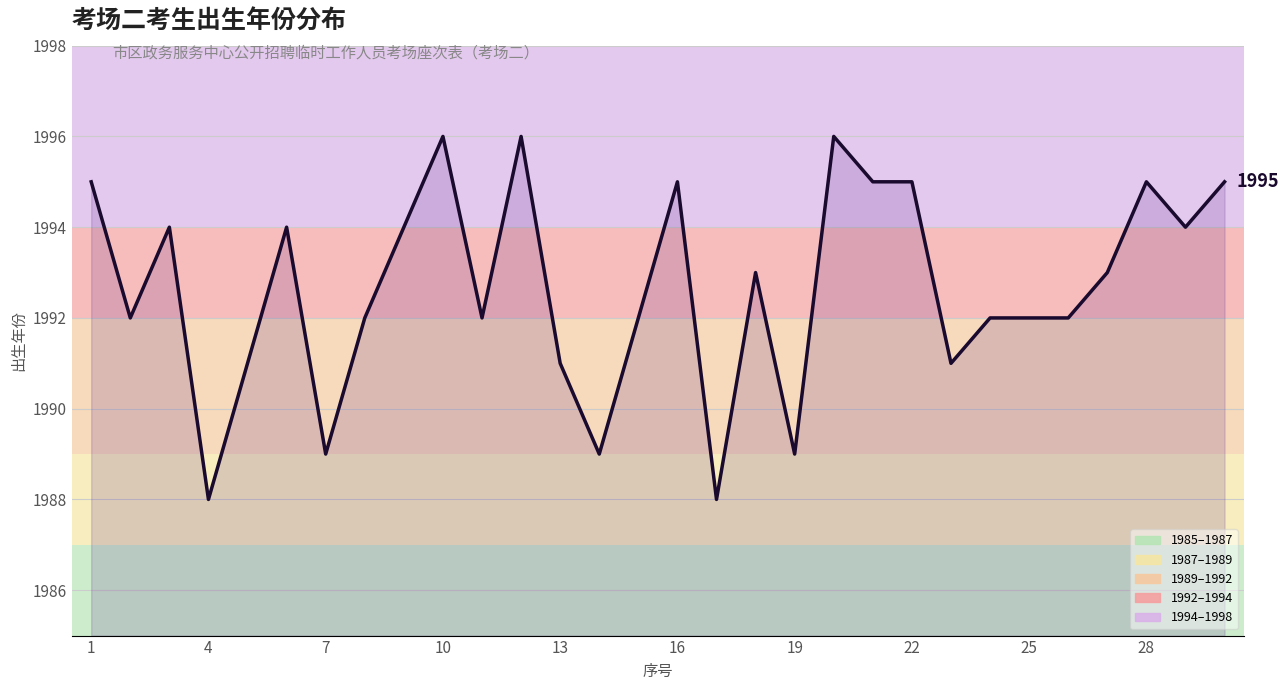

What is the minimum value shown in the chart?

1988